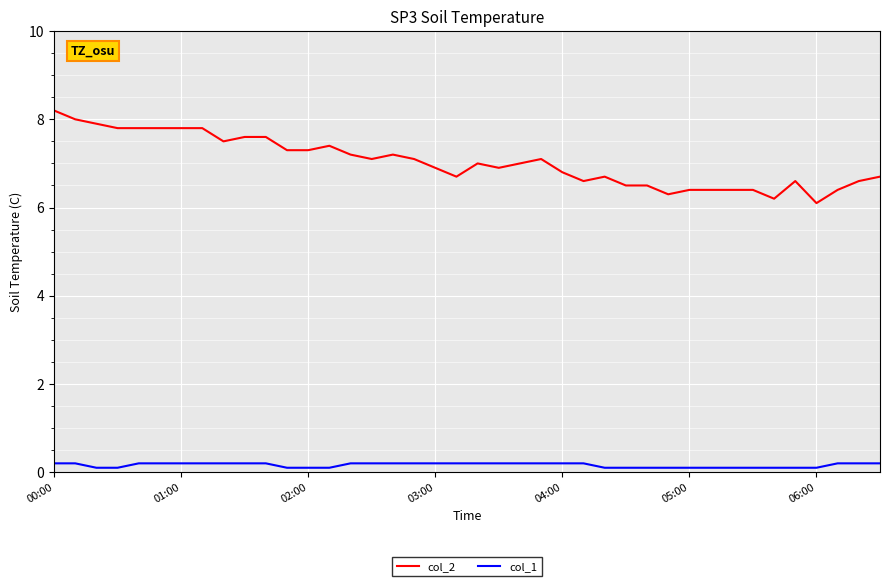

What is the lowest value of the col_2 series?

6.1